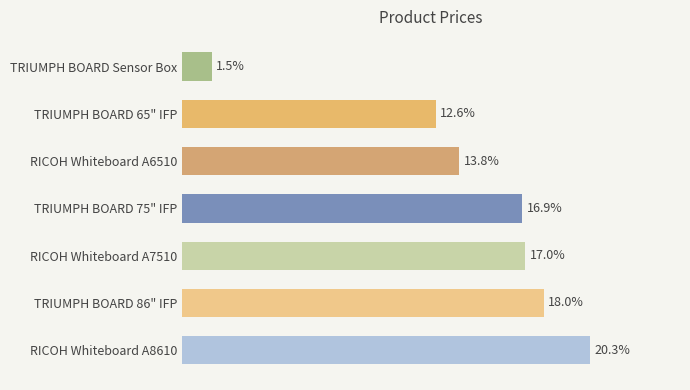

Are the bars horizontal?

Yes